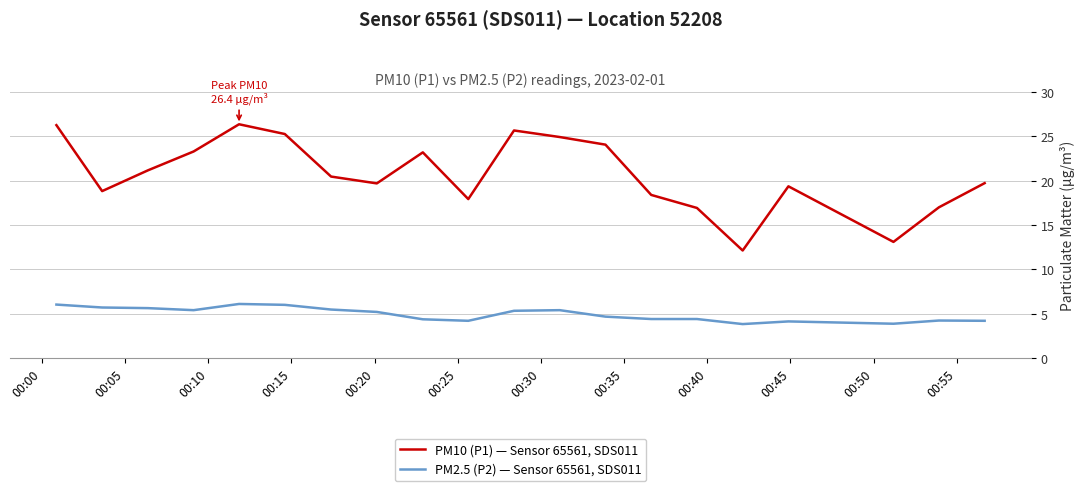

True or false: PM10 (P1) — Sensor 65561, SDS011 and PM2.5 (P2) — Sensor 65561, SDS011 intersect in this chart.

False